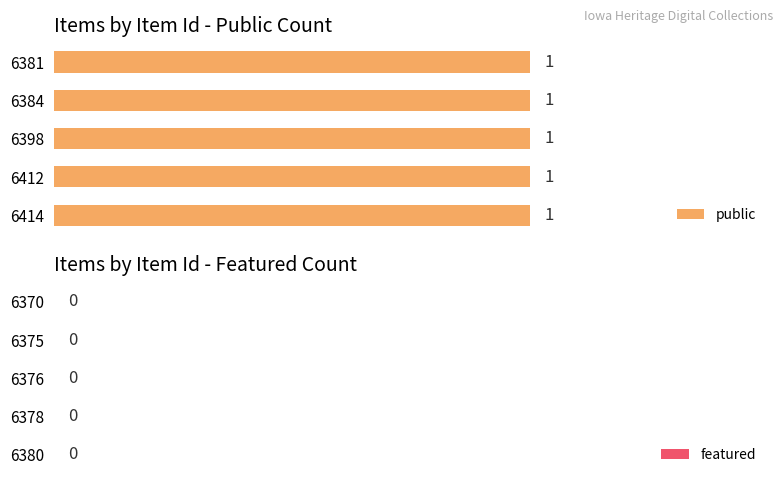

Between 6398 and 6370, which series saw the biggest shift?

public